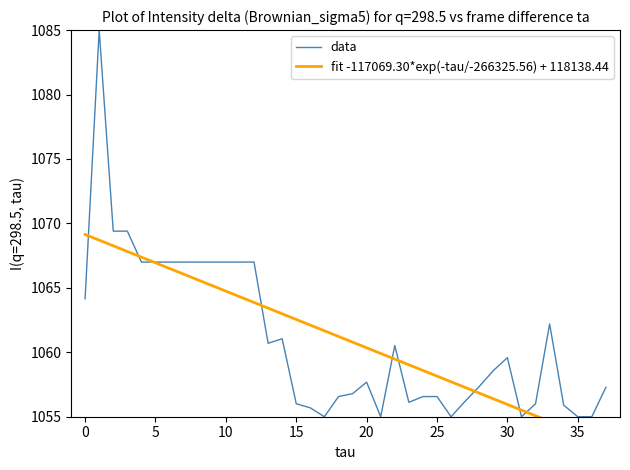

The value of data at 25 is 1056.6. True or false?

True